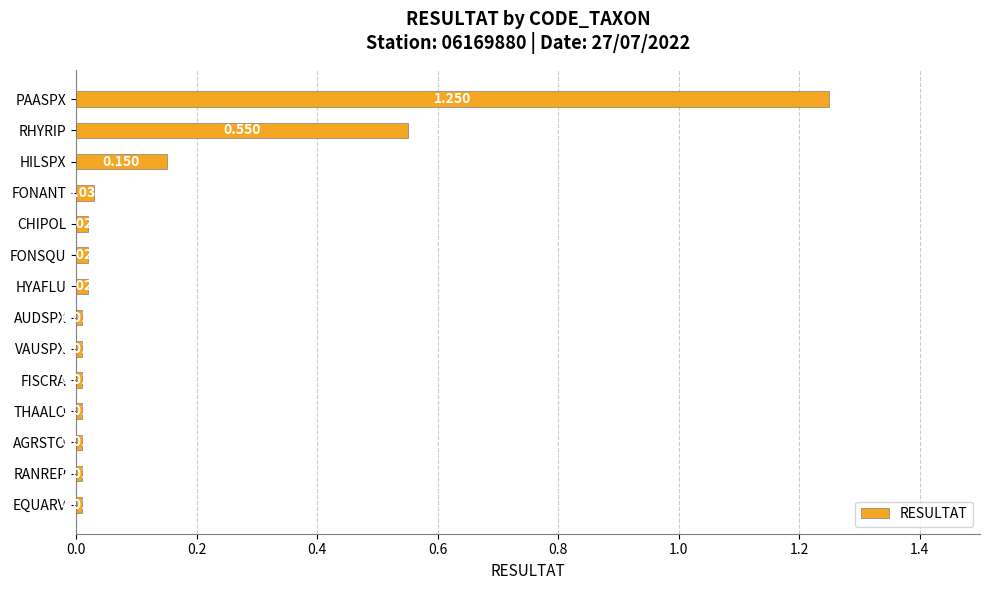

Which label corresponds to the largest value in the chart?

PAASPX